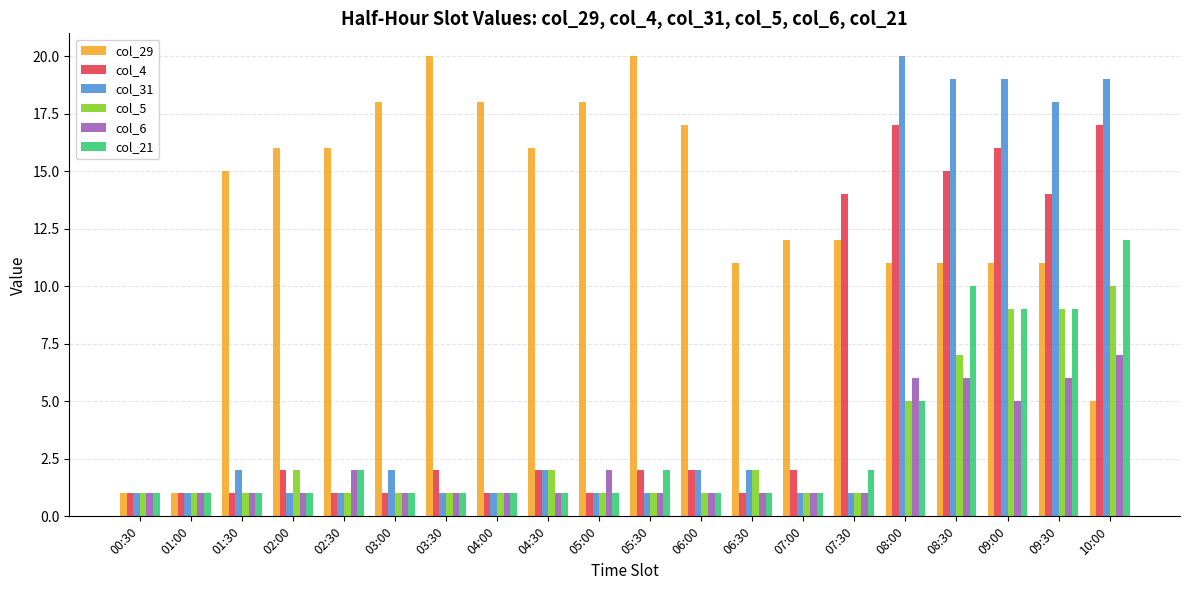

Reading left to right, transcribe all the data shown in this chart.

col_29: 1	1	15	16	16	18	20	18	16	18	20	17	11	12	12	11	11	11	11	5
col_4: 1	1	1	2	1	1	2	1	2	1	2	2	1	2	14	17	15	16	14	17
col_31: 1	1	2	1	1	2	1	1	2	1	1	2	2	1	1	20	19	19	18	19
col_5: 1	1	1	2	1	1	1	1	2	1	1	1	2	1	1	5	7	9	9	10
col_6: 1	1	1	1	2	1	1	1	1	2	1	1	1	1	1	6	6	5	6	7
col_21: 1	1	1	1	2	1	1	1	1	1	2	1	1	1	2	5	10	9	9	12